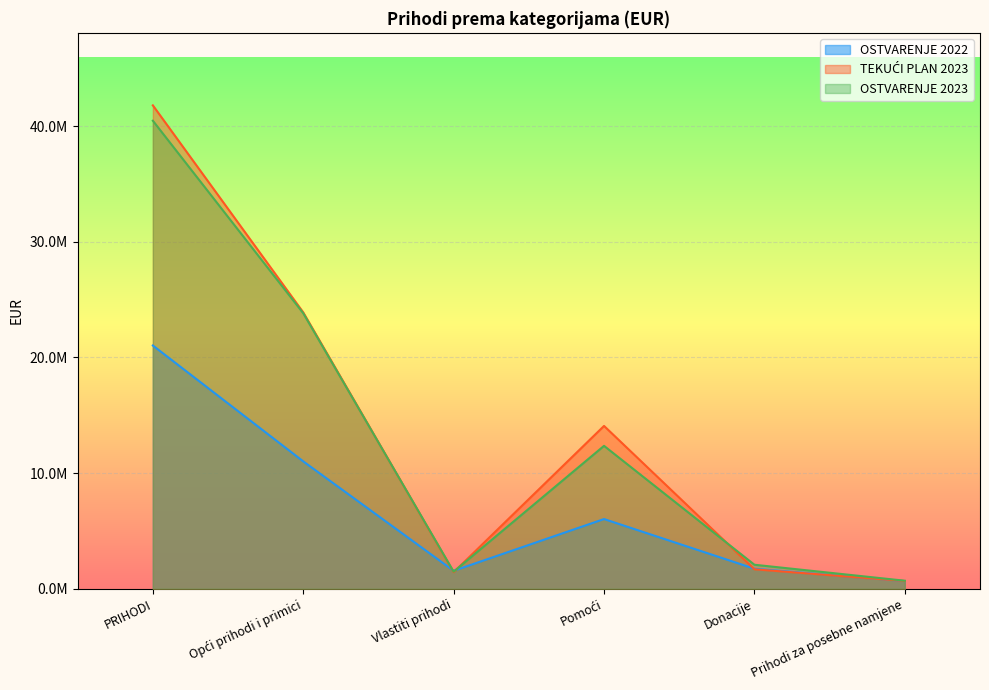

True or false: TEKUĆI PLAN 2023 has more than 0 interior local peaks.

True